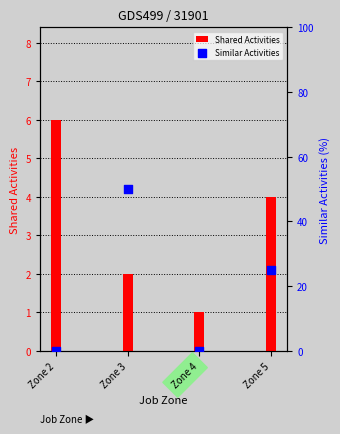

At which category is the sum across all series the highest?

Zone 3